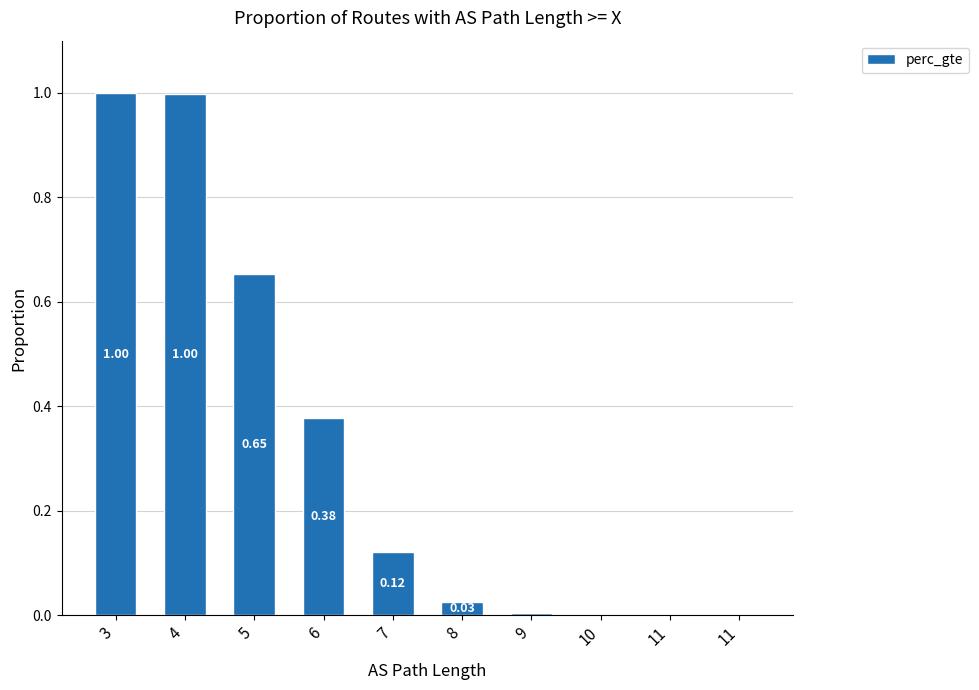

Reading left to right, what are all the values shown in this chart?

1.0	1.0	0.7	0.4	0.1	0.0	0.0	0.0	0.0	0.0